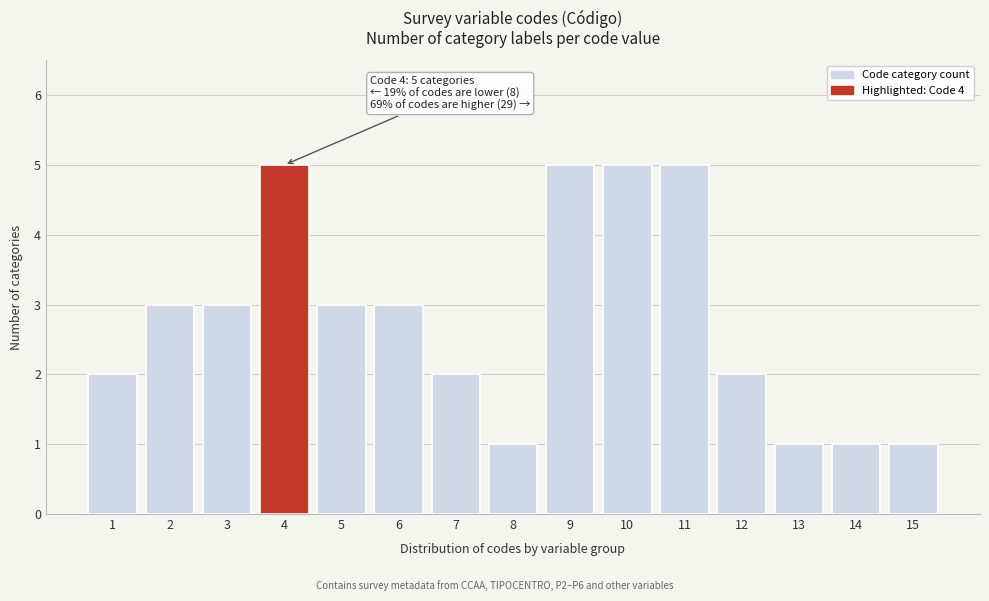

Reading right to left, transcribe all the data shown in this chart.

15=1	14=1	13=1	12=2	11=5	10=5	9=5	8=1	7=2	6=3	5=3	4=5	3=3	2=3	1=2